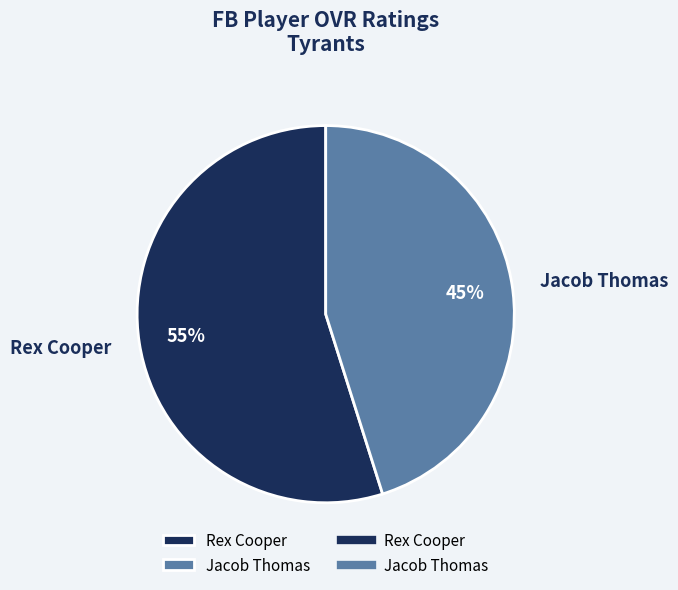

What is the majority slice?

Rex Cooper